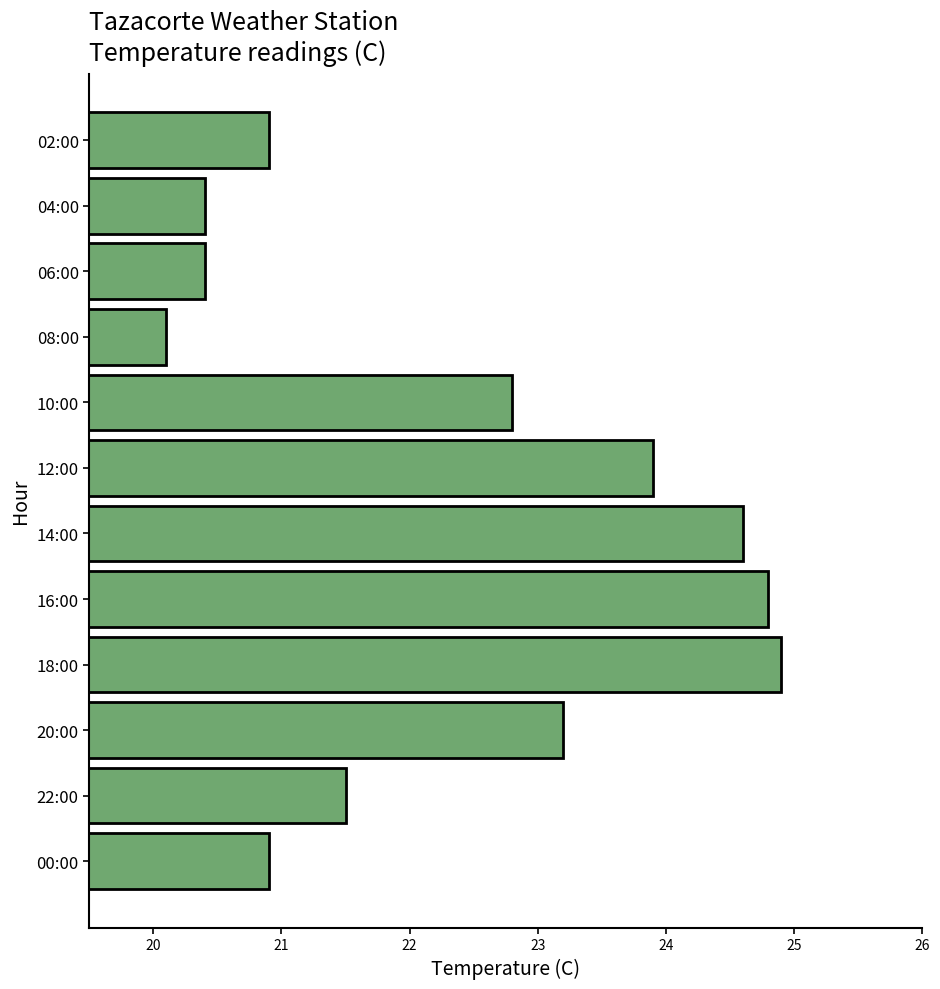

How many values are below 22?

6